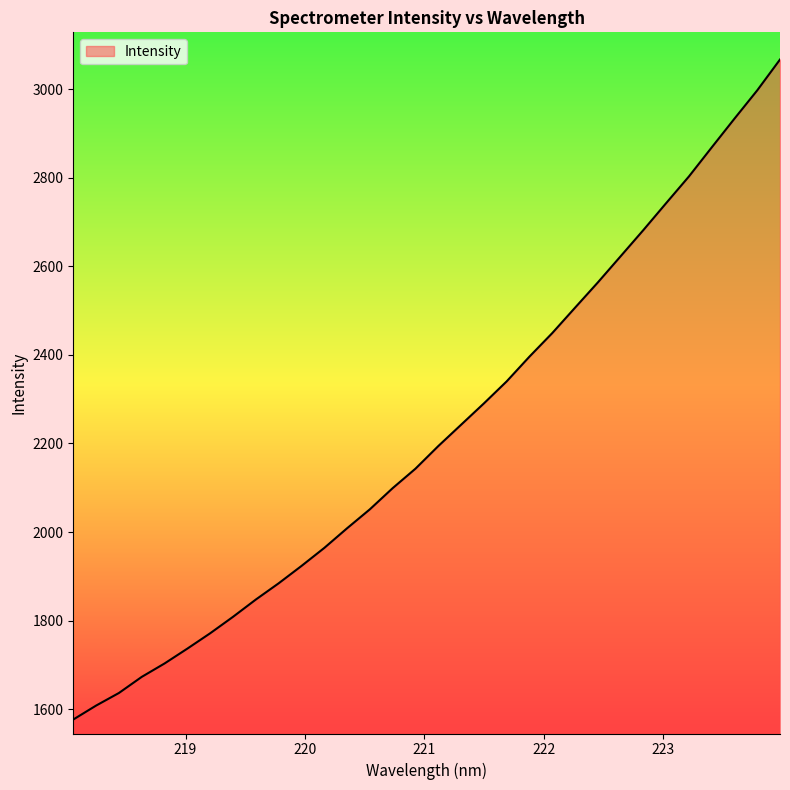

What is the minimum value shown in the chart?

1576.9